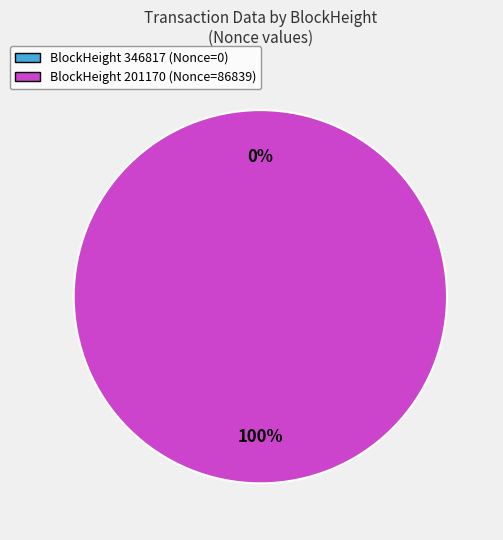

Does 201170 represent more than half of the total?

Yes